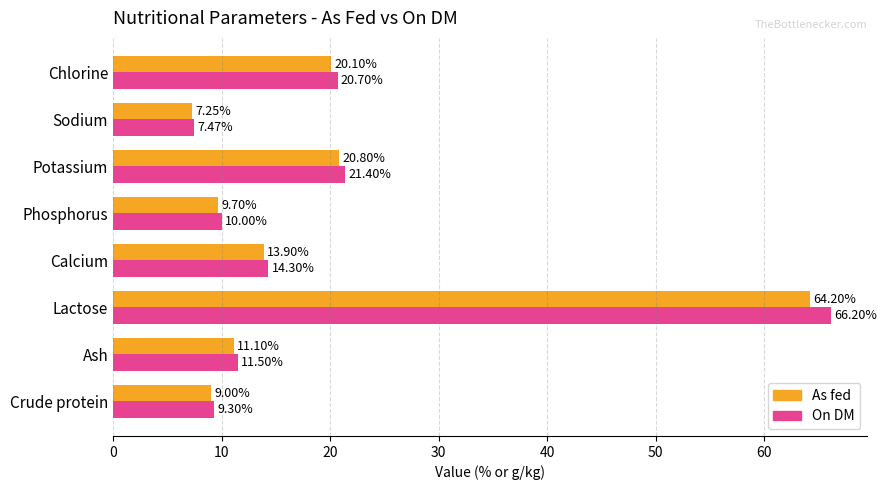

Which series has the largest total across all categories?

On DM